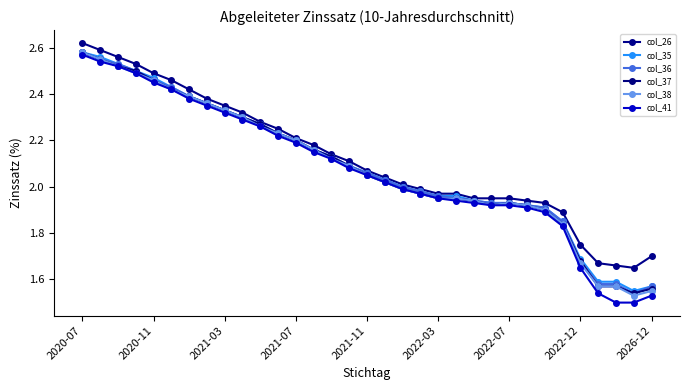

How many lines are shown in the chart?

6